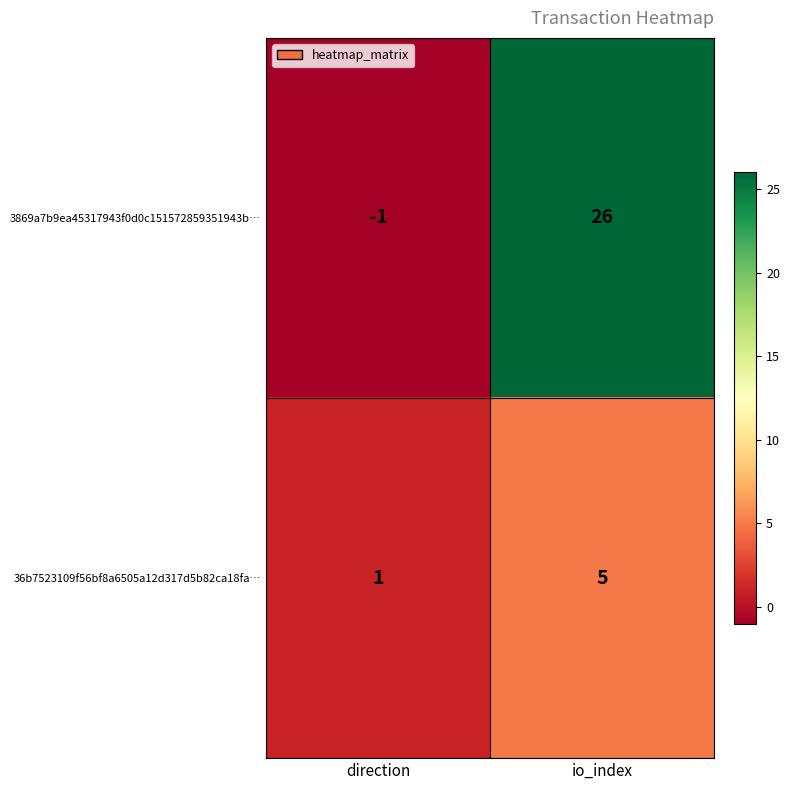

Is it true that 36b7523109f56bf8a6505a12d317d5b82ca18fa… equals 5 at io_index?

True